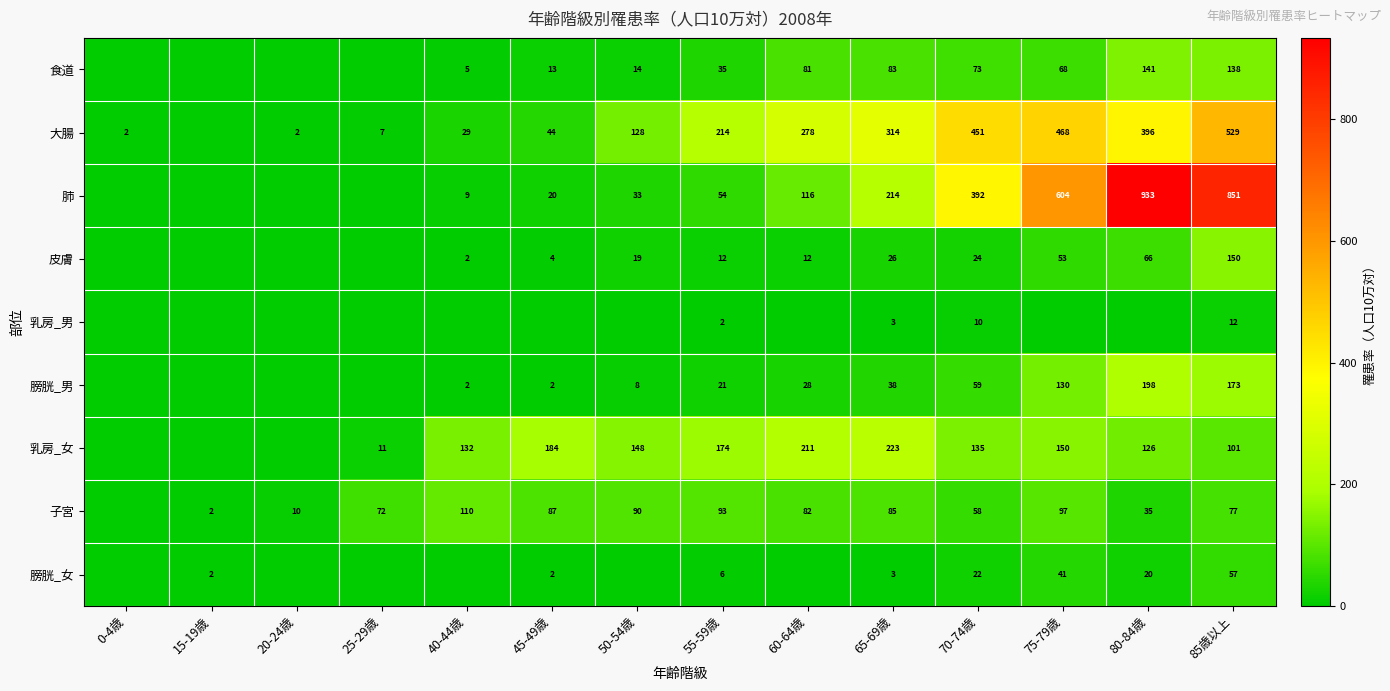

Is it true that 乳房_女 equals 11 at 25-29歳?

True